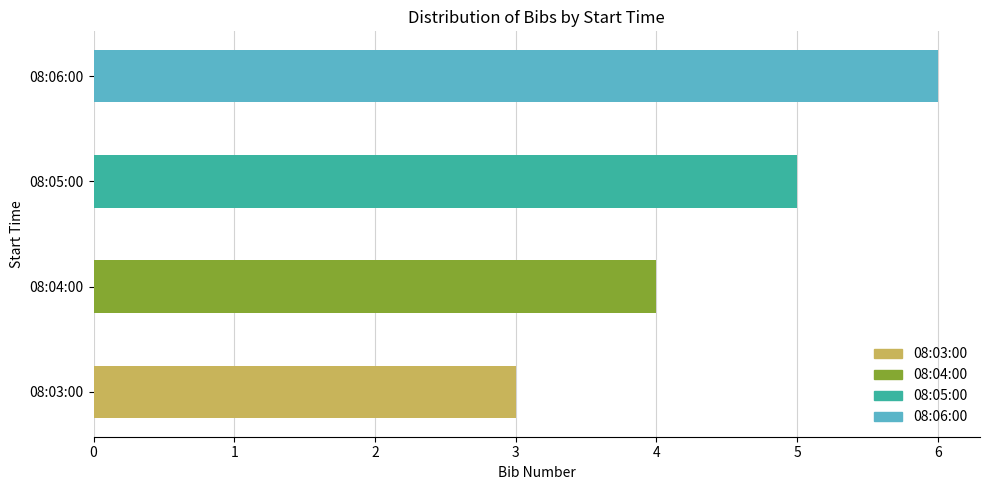

True or false: the data shows 5 at 08:03:00.

False